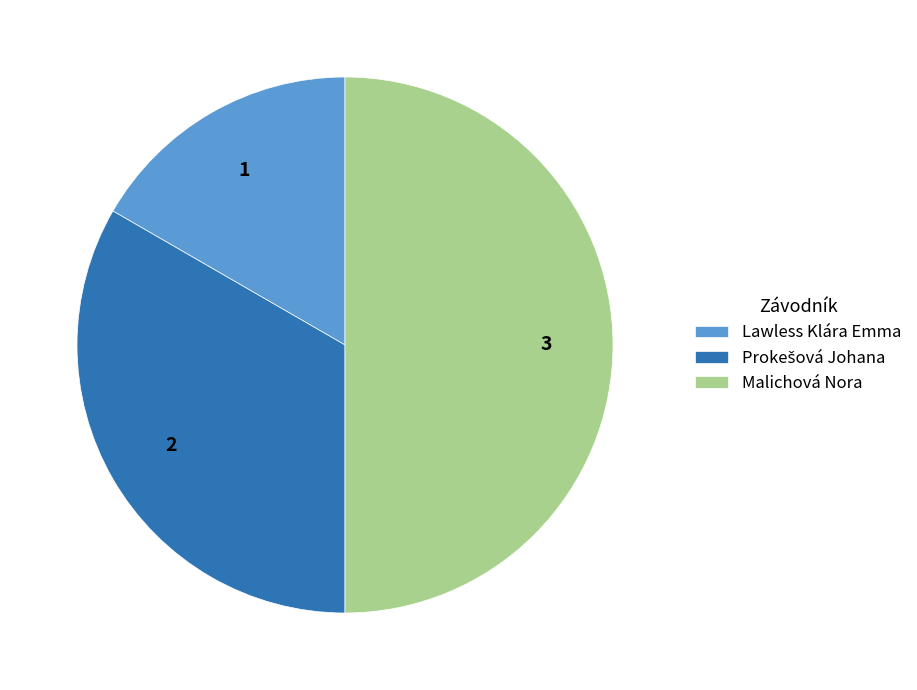

The Malichová Nora slice represents 37% of the pie. True or false?

False